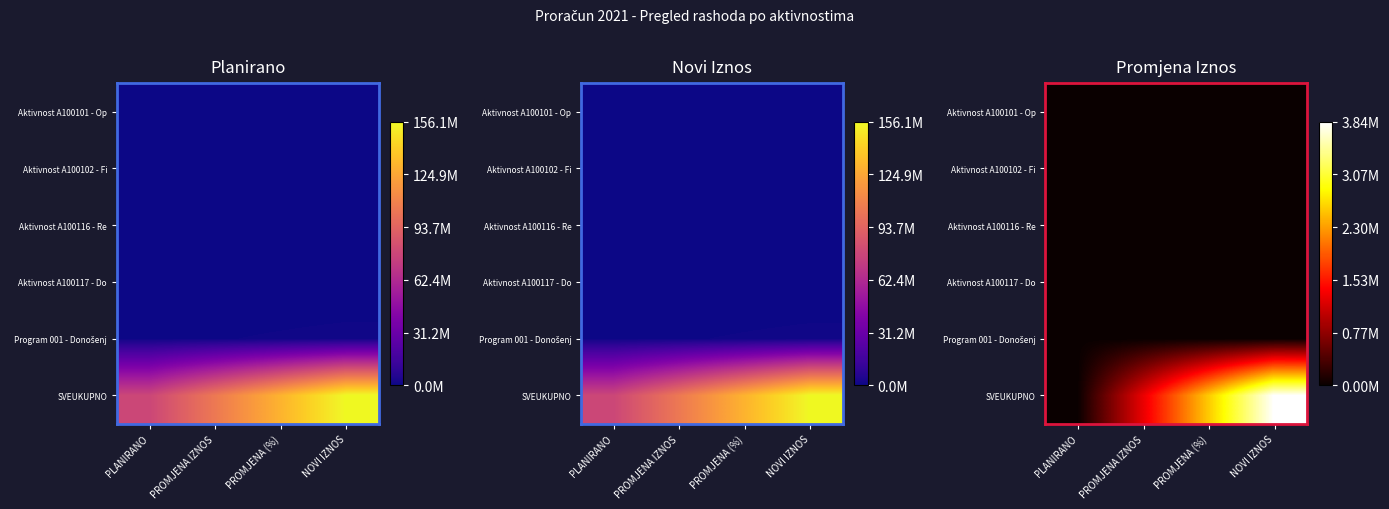

List the labels in order of Aktivnost A100102 - Fi value, smallest first.

PLANIRANO, PROMJENA IZNOS, PROMJENA (%), NOVI IZNOS